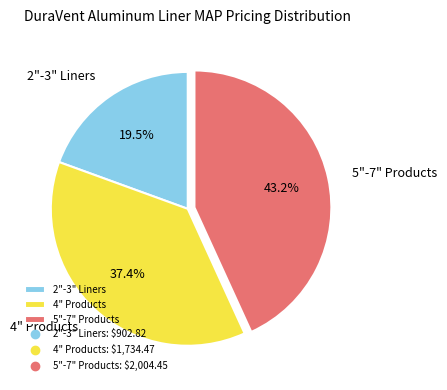

Does 4" Products account for over 50% of the chart?

No